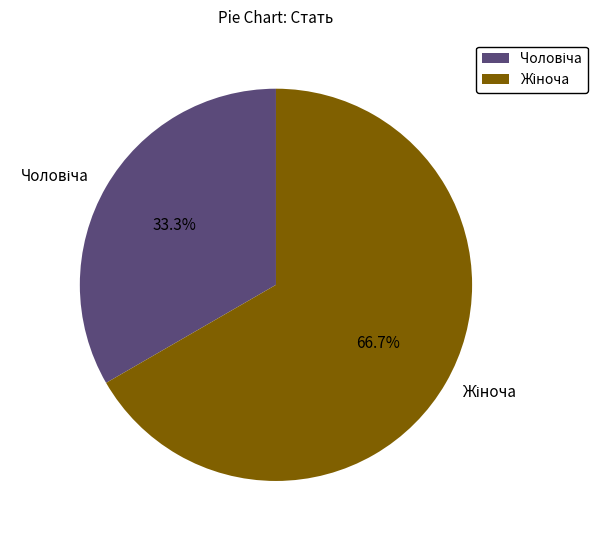

Is there a majority slice in this chart?

Yes